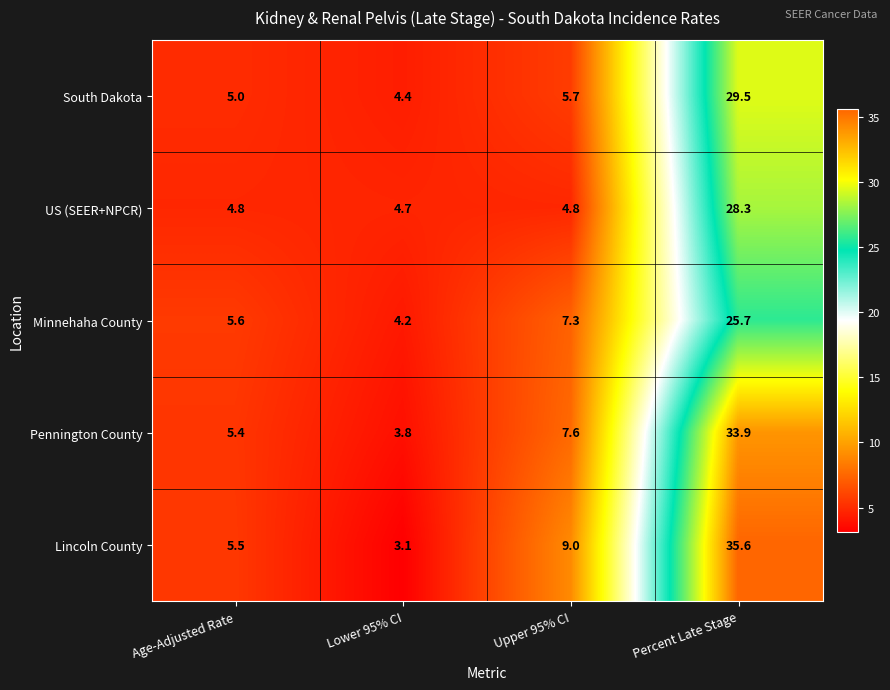

How many categories are shown in the chart?

4